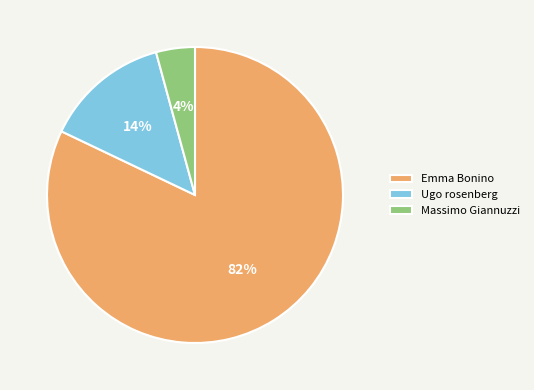

To the nearest percent, what portion does Ugo rosenberg represent?

14%